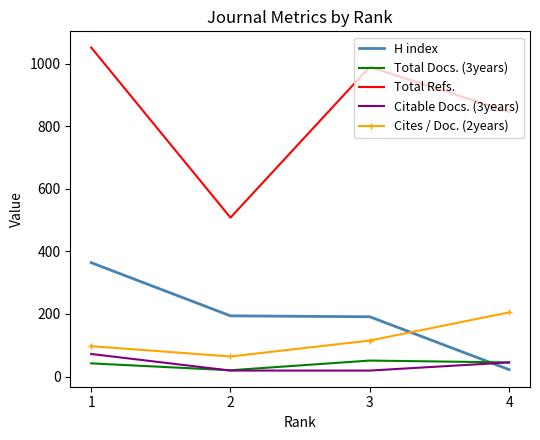

Where is the first local minimum for Total Docs. (3years)?

2